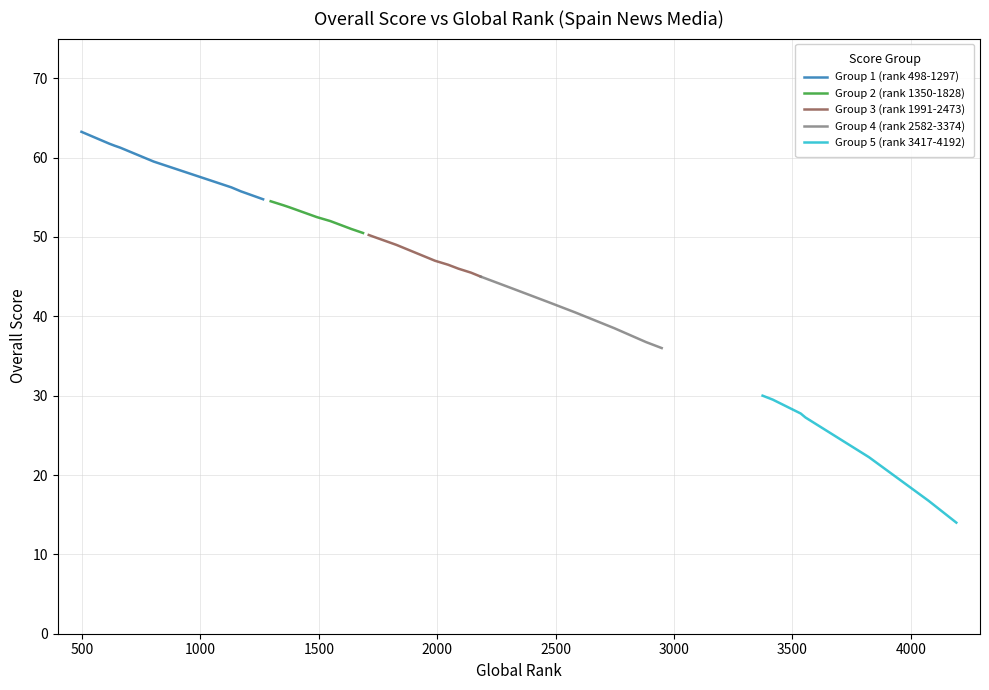

What is the minimum value for Group 1 (rank 498-1297)?

54.8